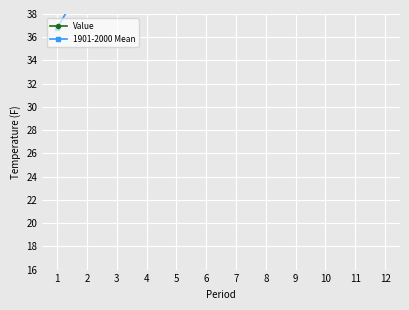

True or false: 1901-2000 Mean has more than 0 interior local peaks.

True